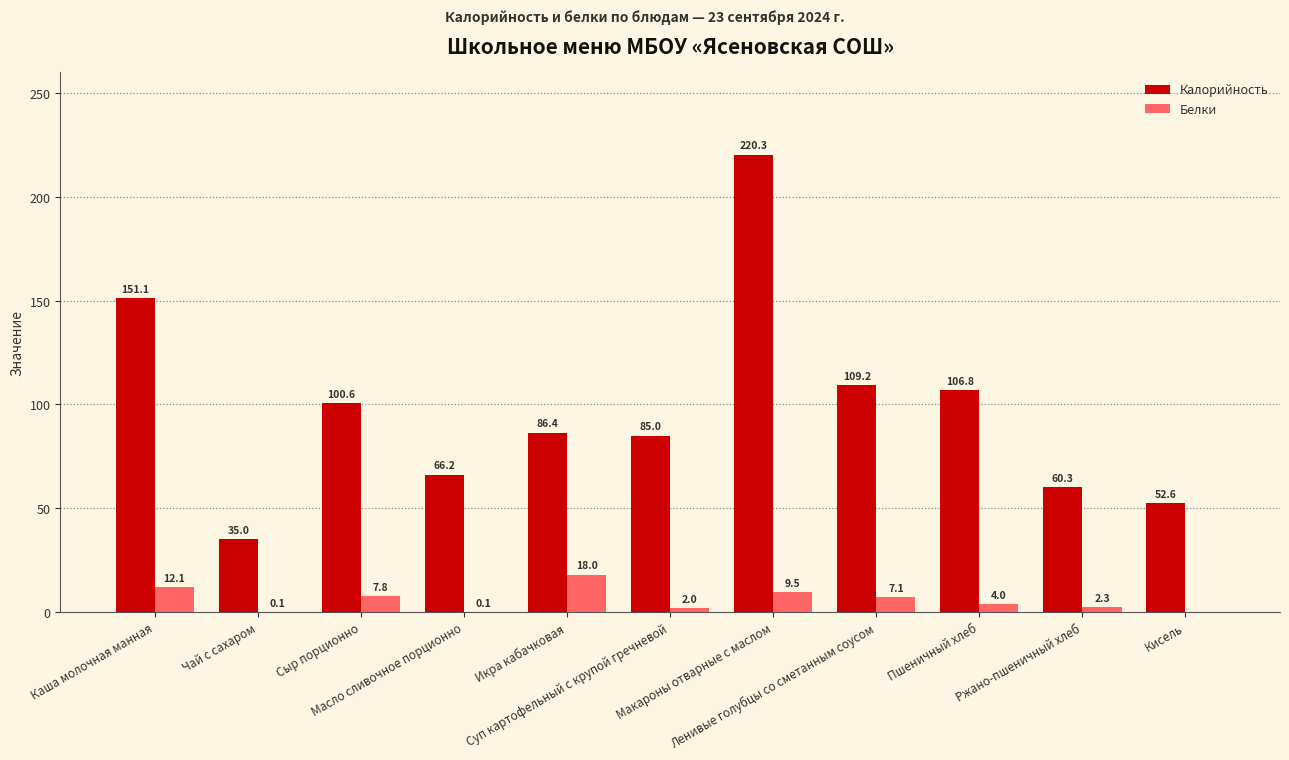

The value of Калорийность at Пшеничный хлеб is 106.8. True or false?

True